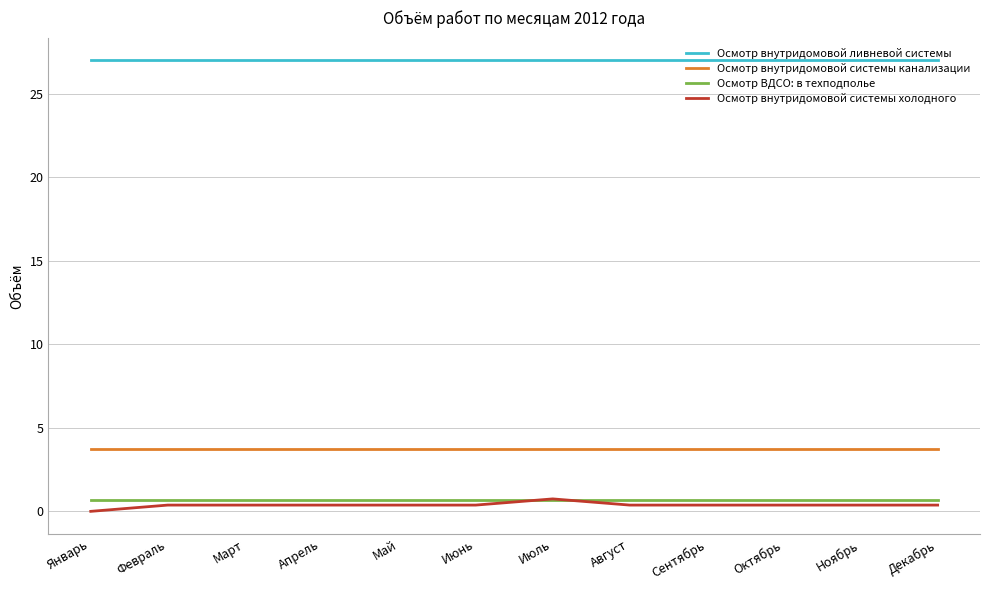

What is the sum of the Осмотр внутридомовой ливневой системы values at Август and Май?

54.0